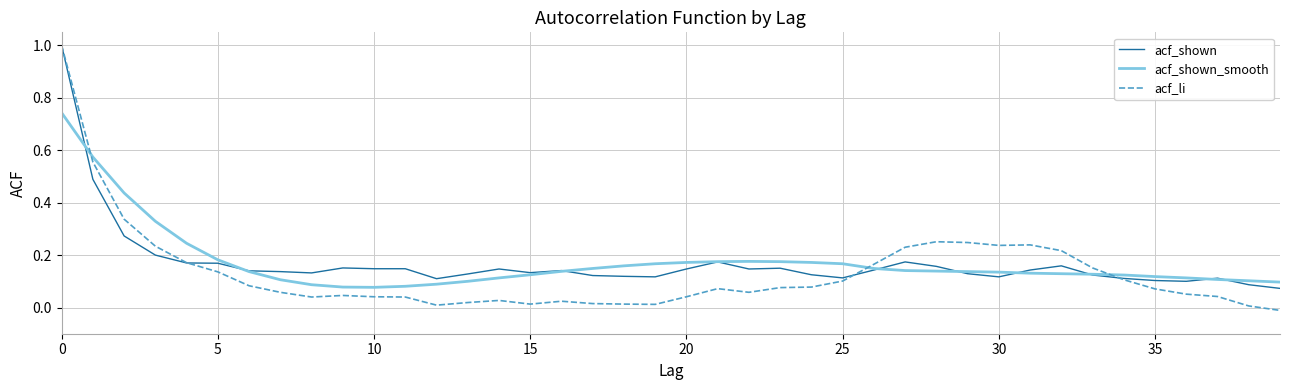

What is the greatest value displayed?

1.0